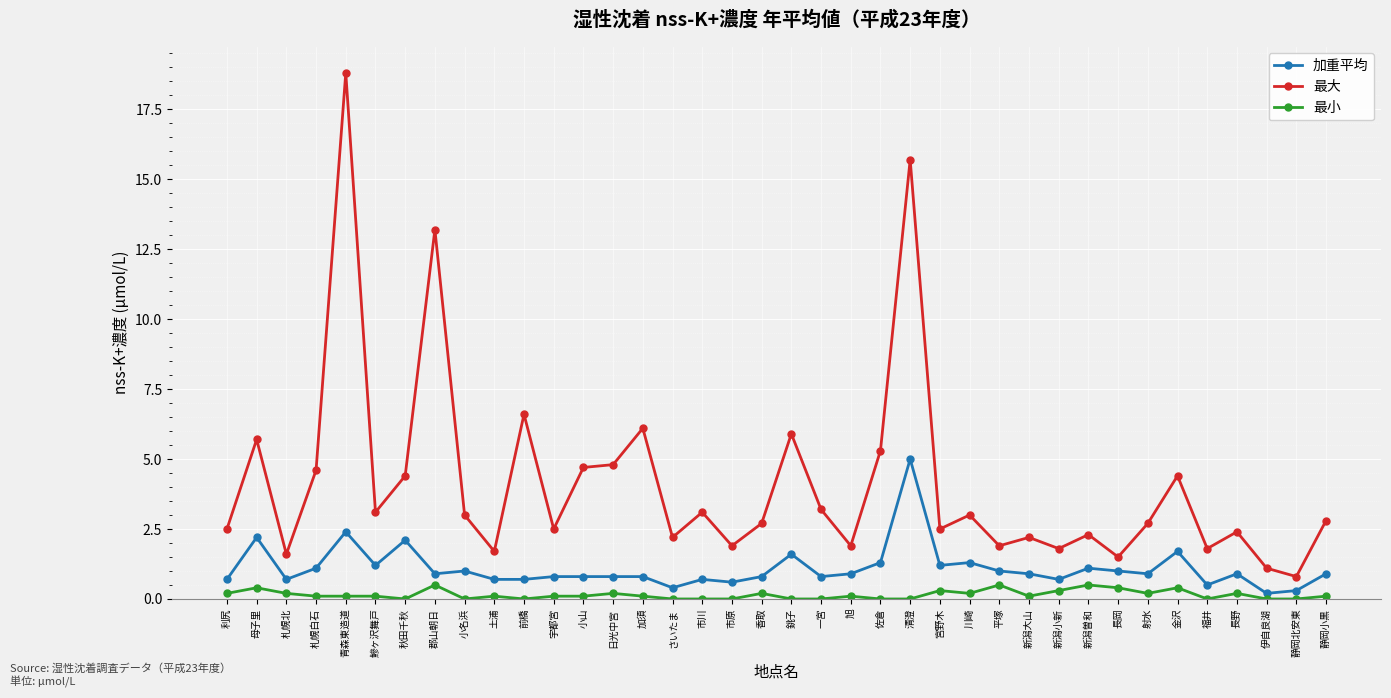

Read the 最小 value at 長野.

0.2